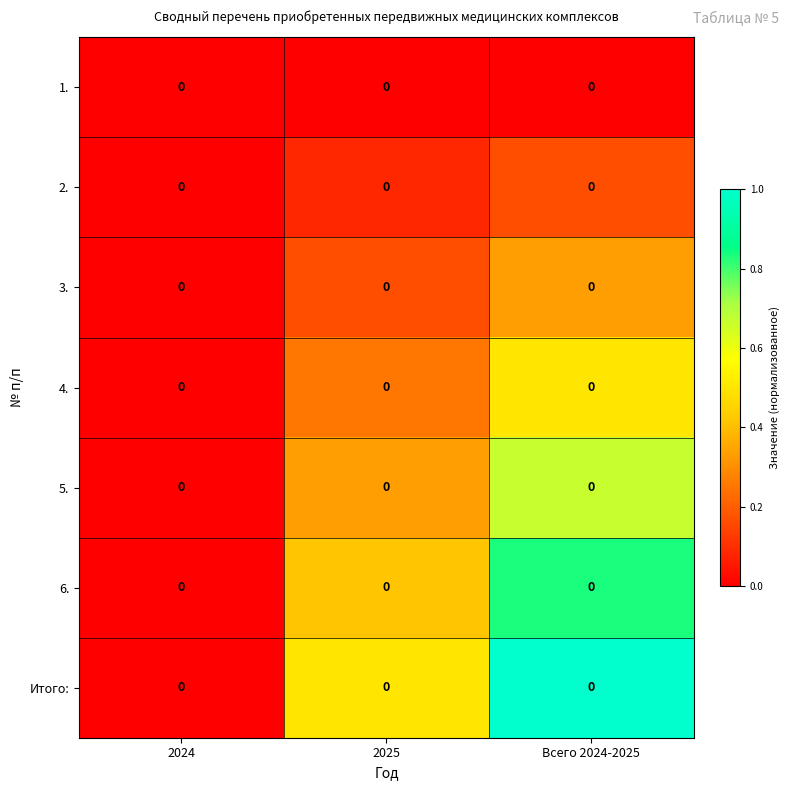

What is the approximate value of Итого: at Всего 2024-2025?

1.0